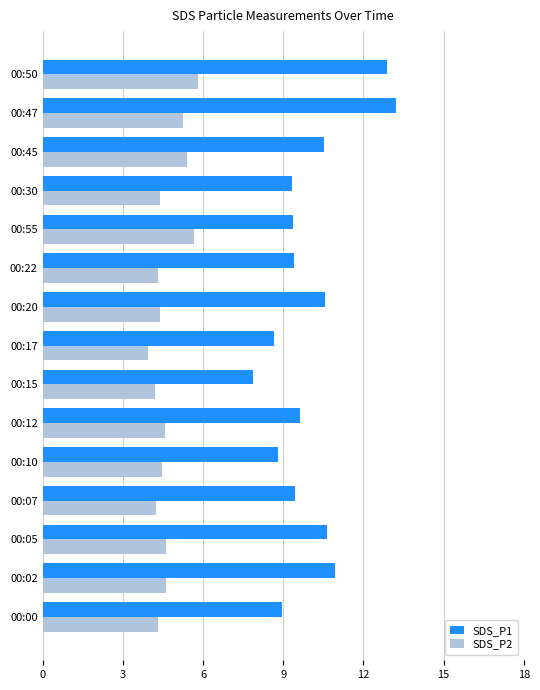

True or false: SDS_P1 has a value of 10.6 at 00:20.

True